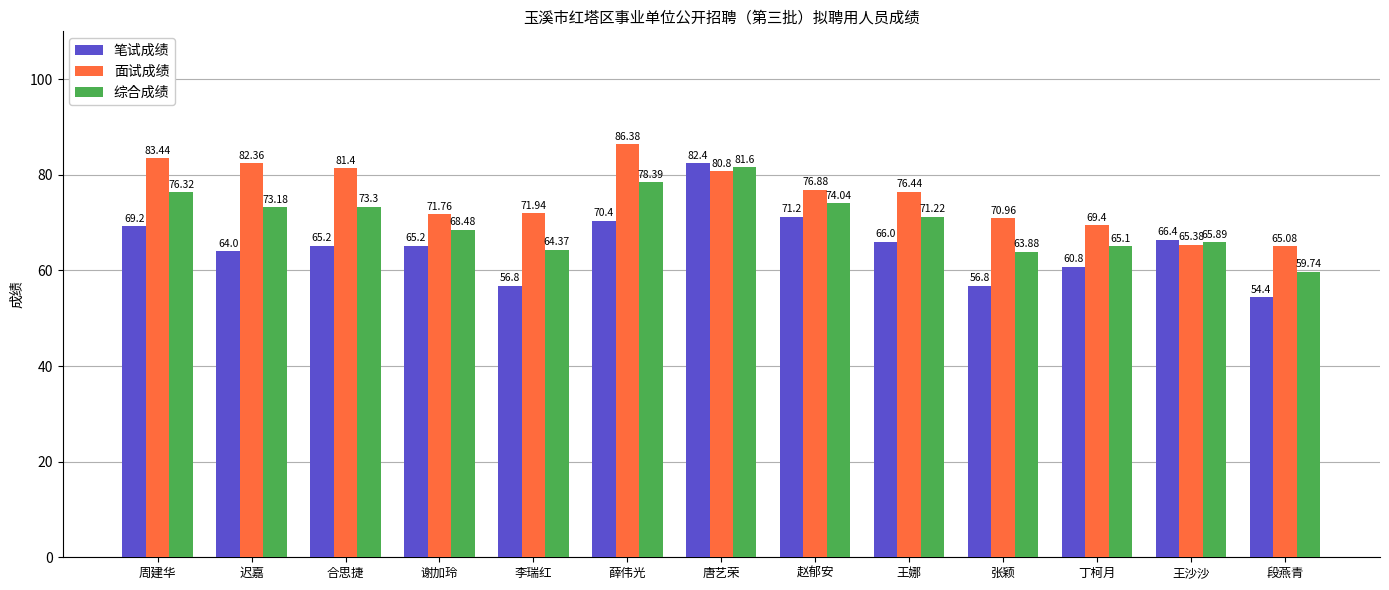

True or false: 面试成绩 has a value of 80.8 at 唐艺荣.

True